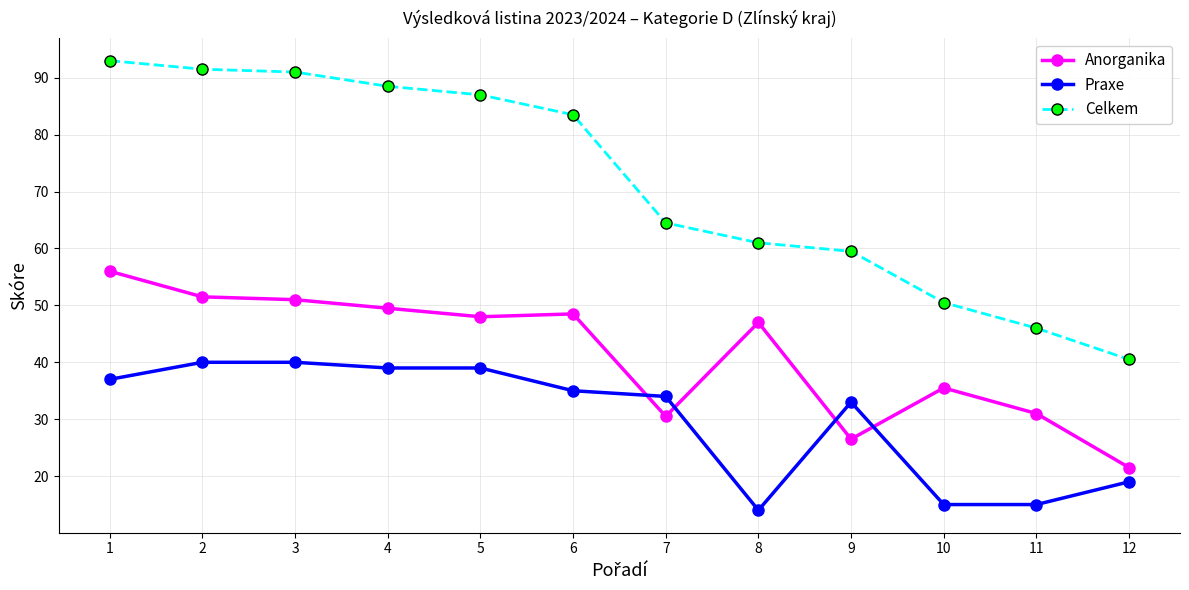

List the series in order of their overall mean, lowest first.

Praxe, Anorganika, Celkem